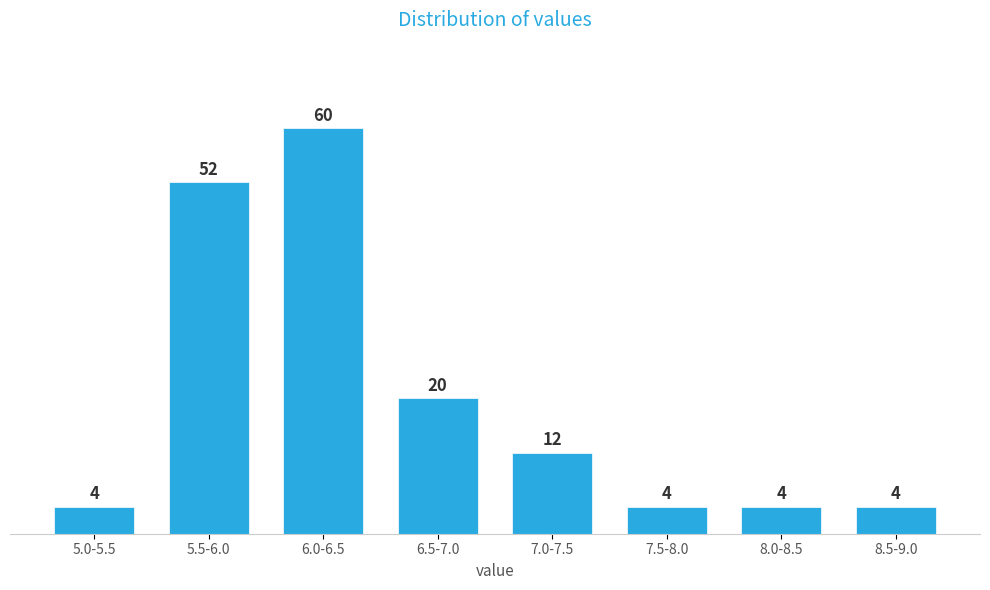

Reading left to right, extract all data points from this chart.

4	52	60	20	12	4	4	4